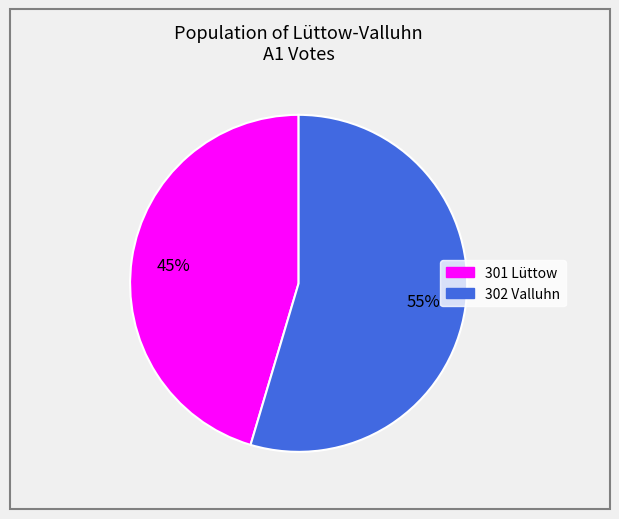

To the nearest percent, what is the combined percentage of 301 Lüttow and 302 Valluhn?

100%